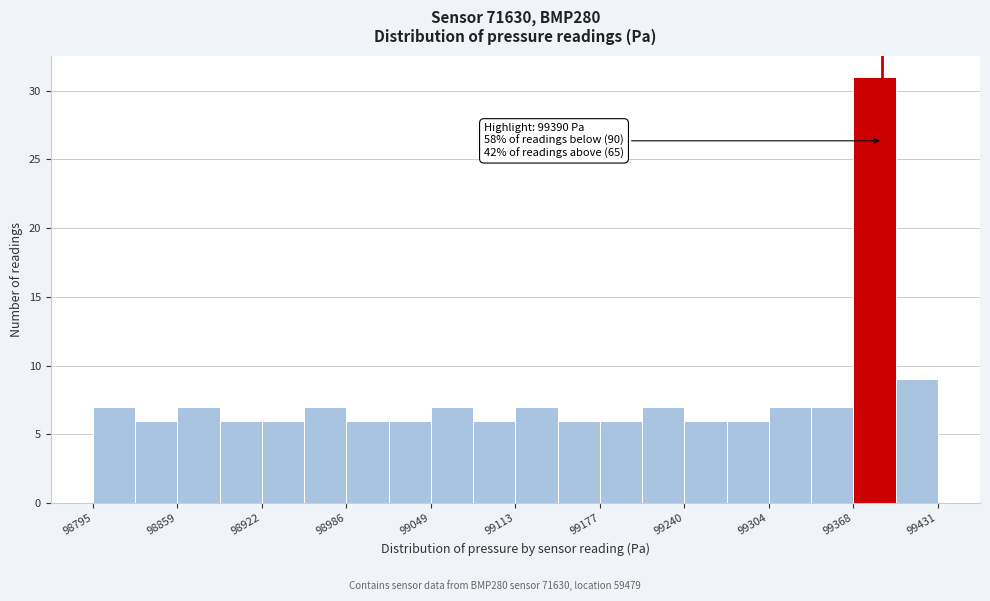

Read against the x-axis, roughly where is the centre of the tallest bar?

99380